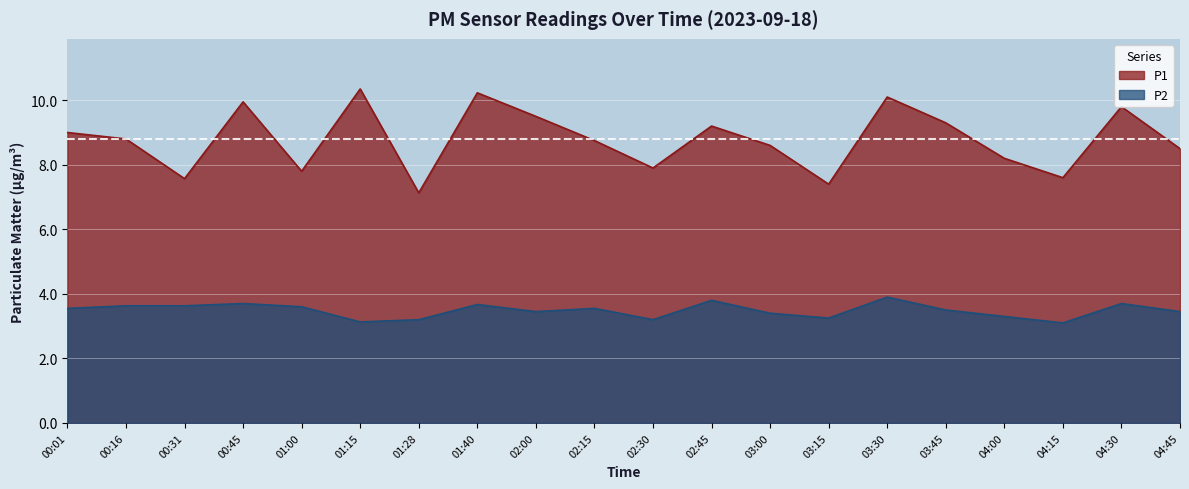

Is it true that P2 equals 2.1 at 04:15?

False